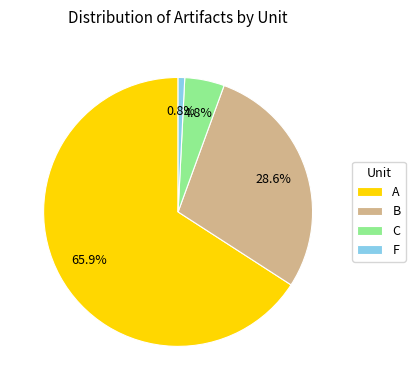

What is the largest slice in the pie chart?

A